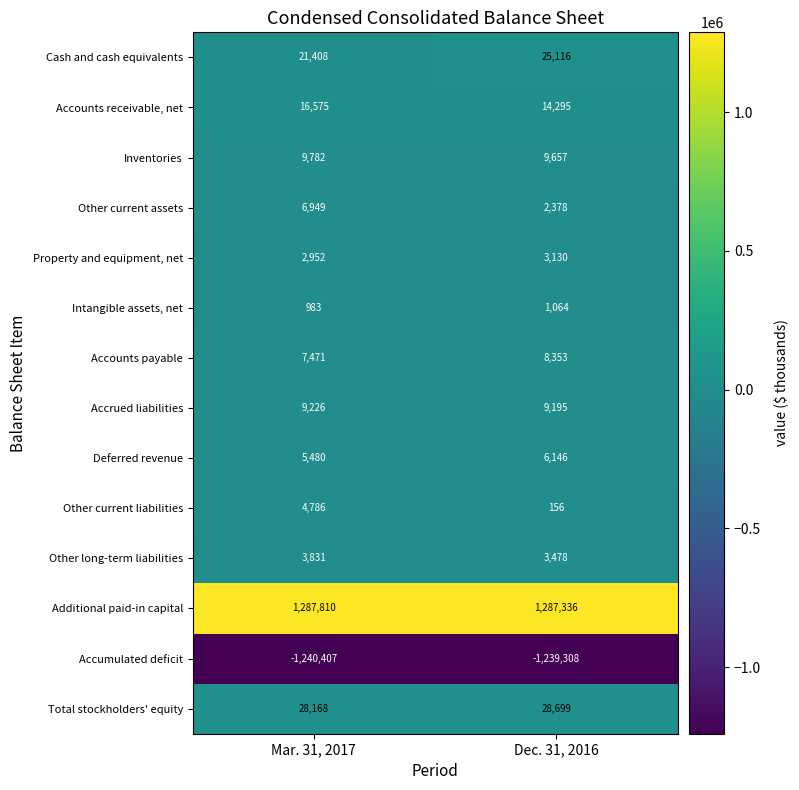

Reading right to left, extract all data points from this chart.

Cash and cash equivalents: 25116	21408
Accounts receivable, net: 14295	16575
Inventories: 9657	9782
Other current assets: 2378	6949
Property and equipment, net: 3130	2952
Intangible assets, net: 1064	983
Accounts payable: 8353	7471
Accrued liabilities: 9195	9226
Deferred revenue: 6146	5480
Other current liabilities: 156	4786
Other long-term liabilities: 3478	3831
Additional paid-in capital: 1287336	1287810
Accumulated deficit: -1239308	-1240407
Total stockholders' equity: 28699	28168